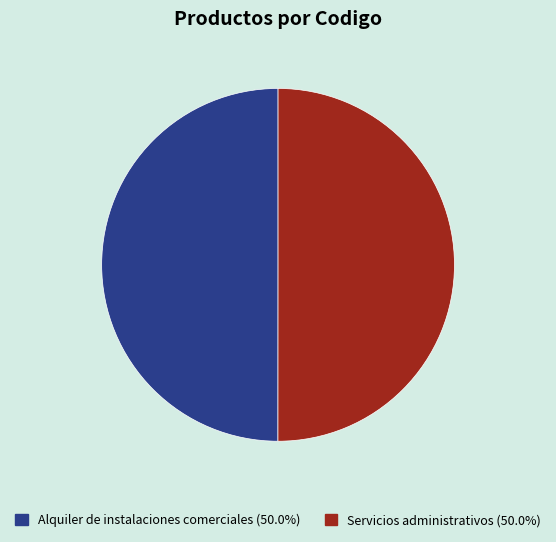

What is the ratio of the value at Alquiler de instalaciones comerciales to the value at Servicios administrativos?

1.0